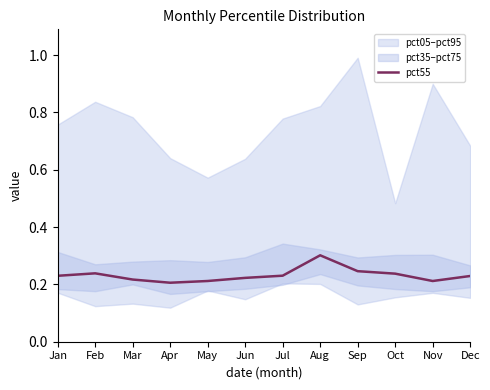

What is the value of the 12th point from the left?

0.2